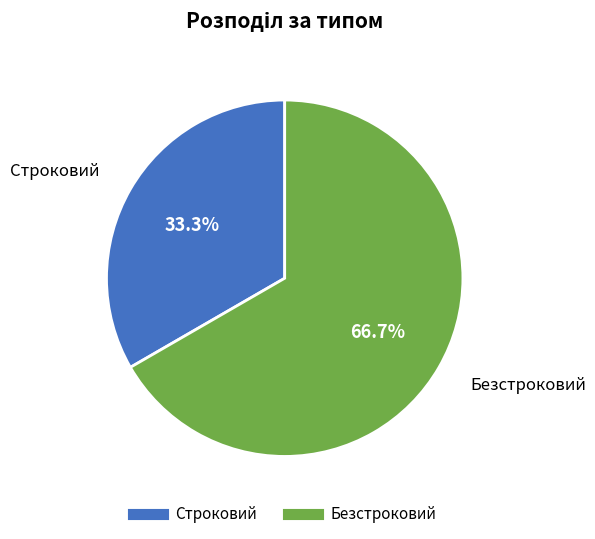

The Безстроковий slice represents 67% of the pie. True or false?

True